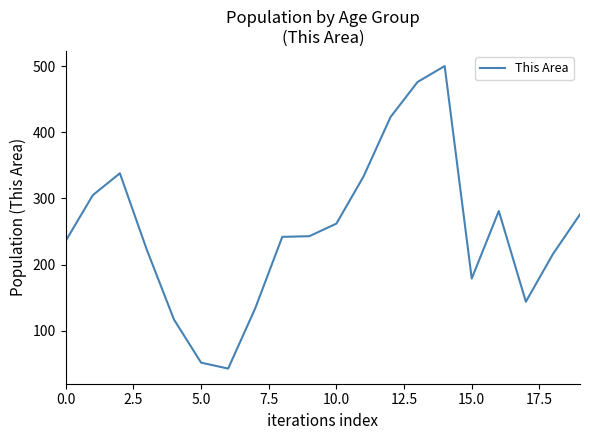

What is the difference between the maximum and minimum values?

457